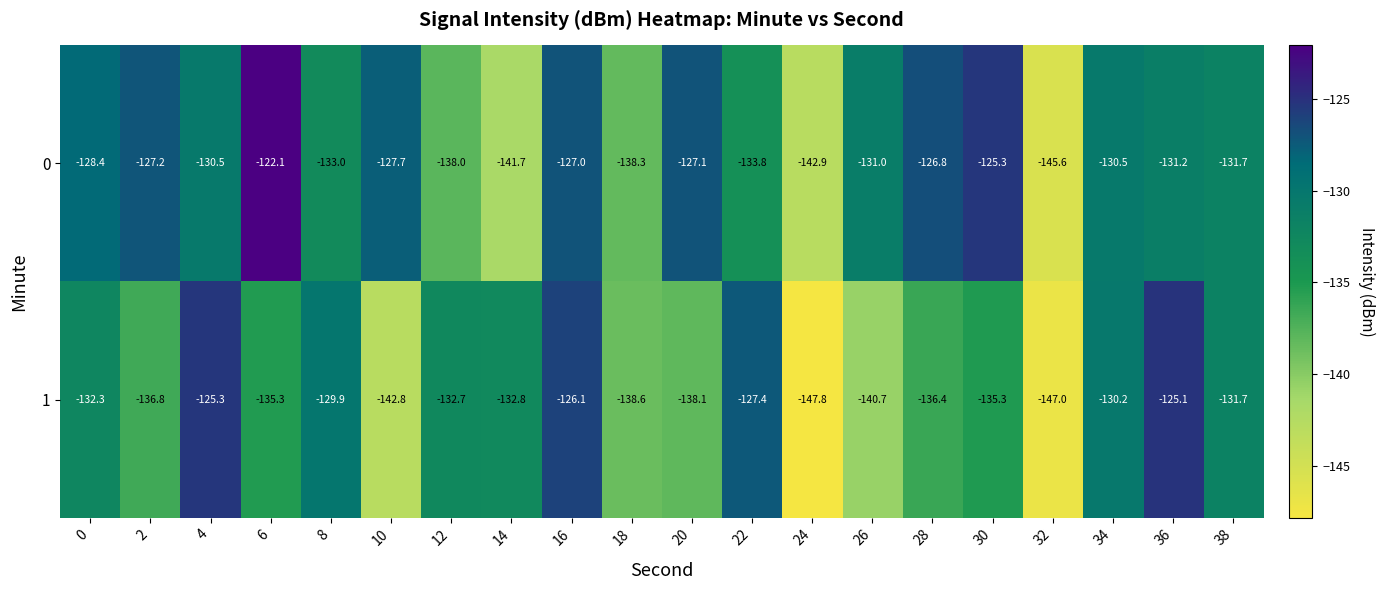

Which series has the widest spread of values?

0